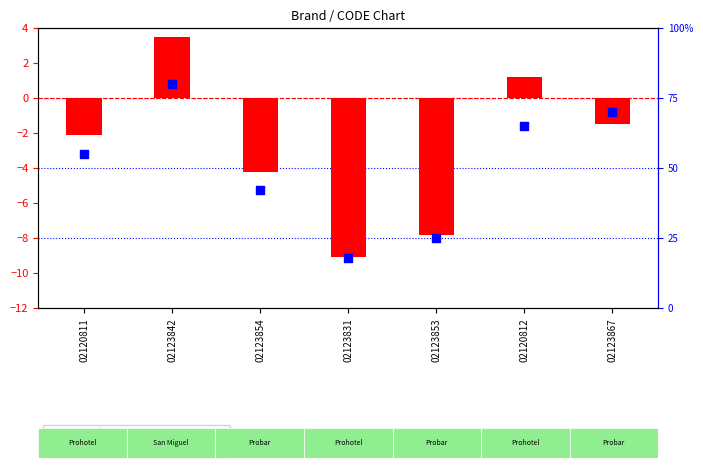

Which series has the widest spread of Y values?

percentile rank within the sample